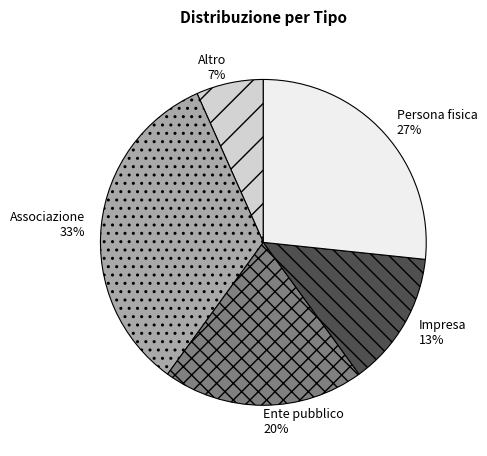

Is there any slice that represents more than half of the pie?

No